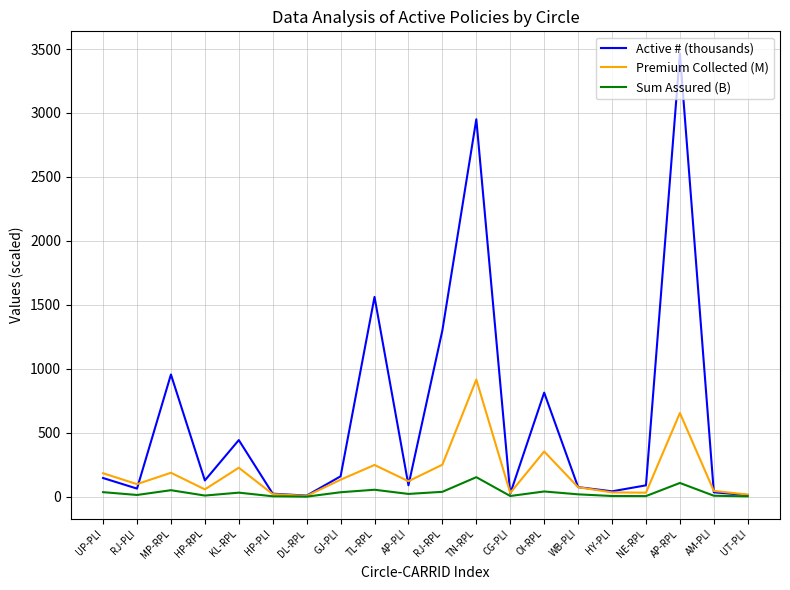

How many lines are shown in the chart?

3